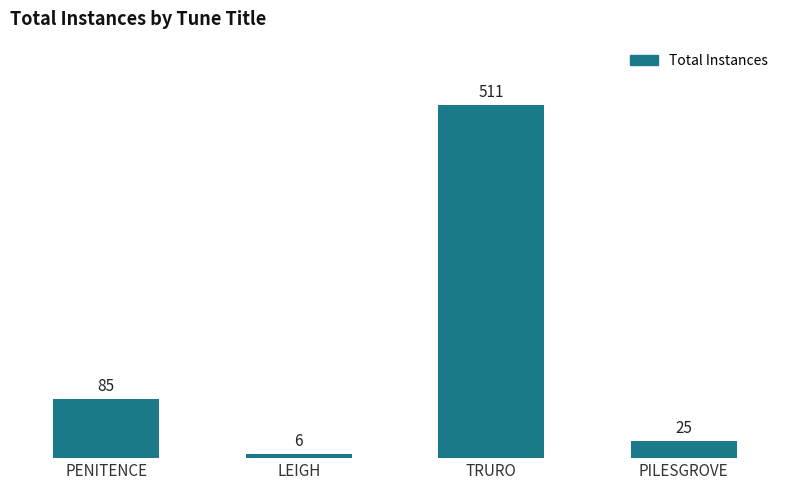

List the labels in order of value, largest first.

TRURO, PENITENCE, PILESGROVE, LEIGH